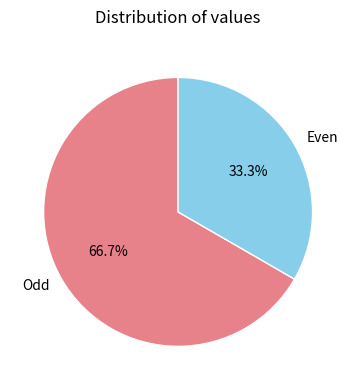

Is the sum of Odd and Even greater than half?

Yes